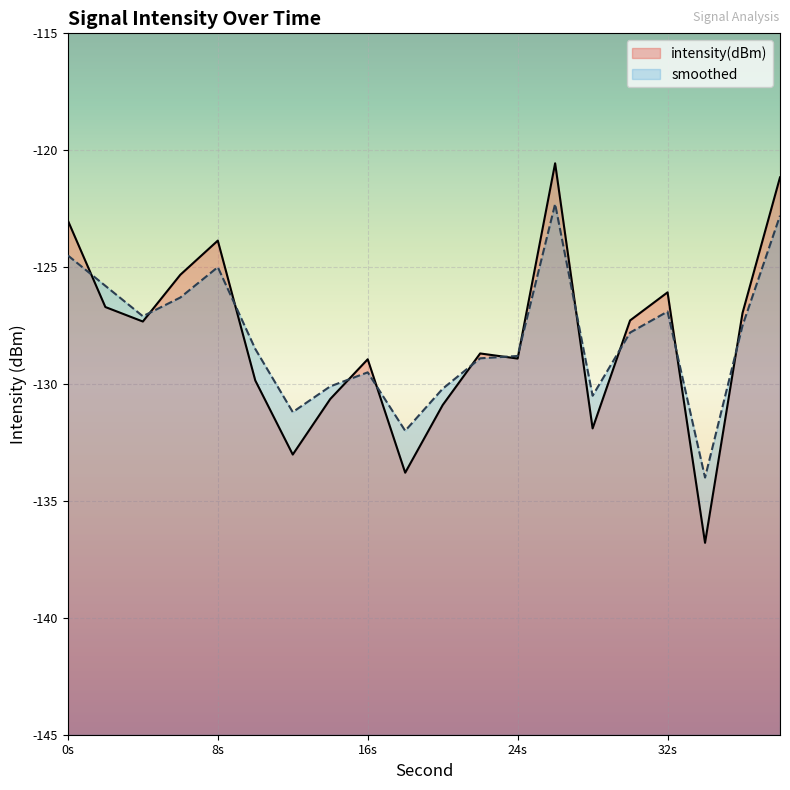

How many interior local valleys does the smoothed series have?

5